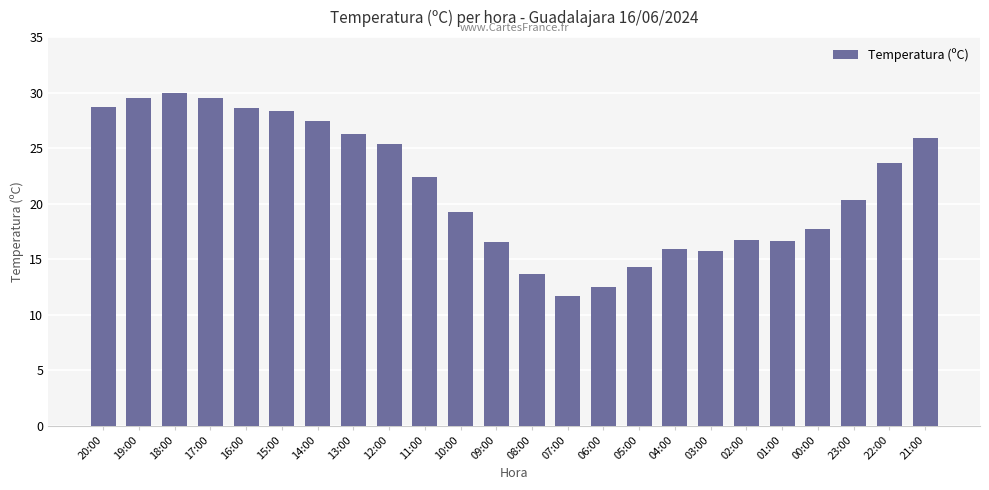

What is the ratio of the value at 05:00 to the value at 23:00?

0.7